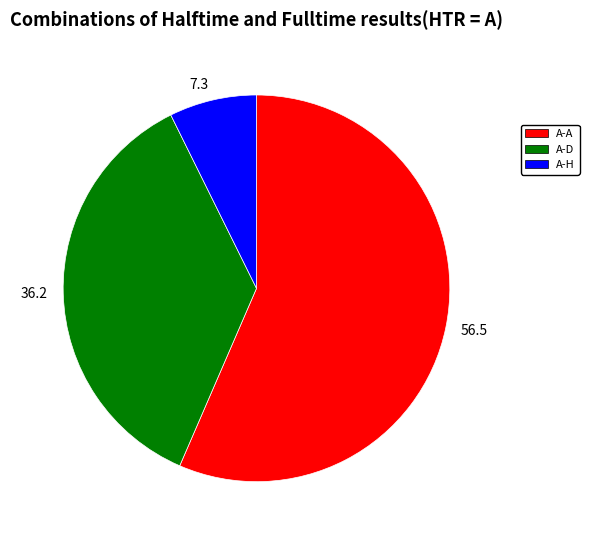

Is there any slice that represents more than half of the pie?

Yes